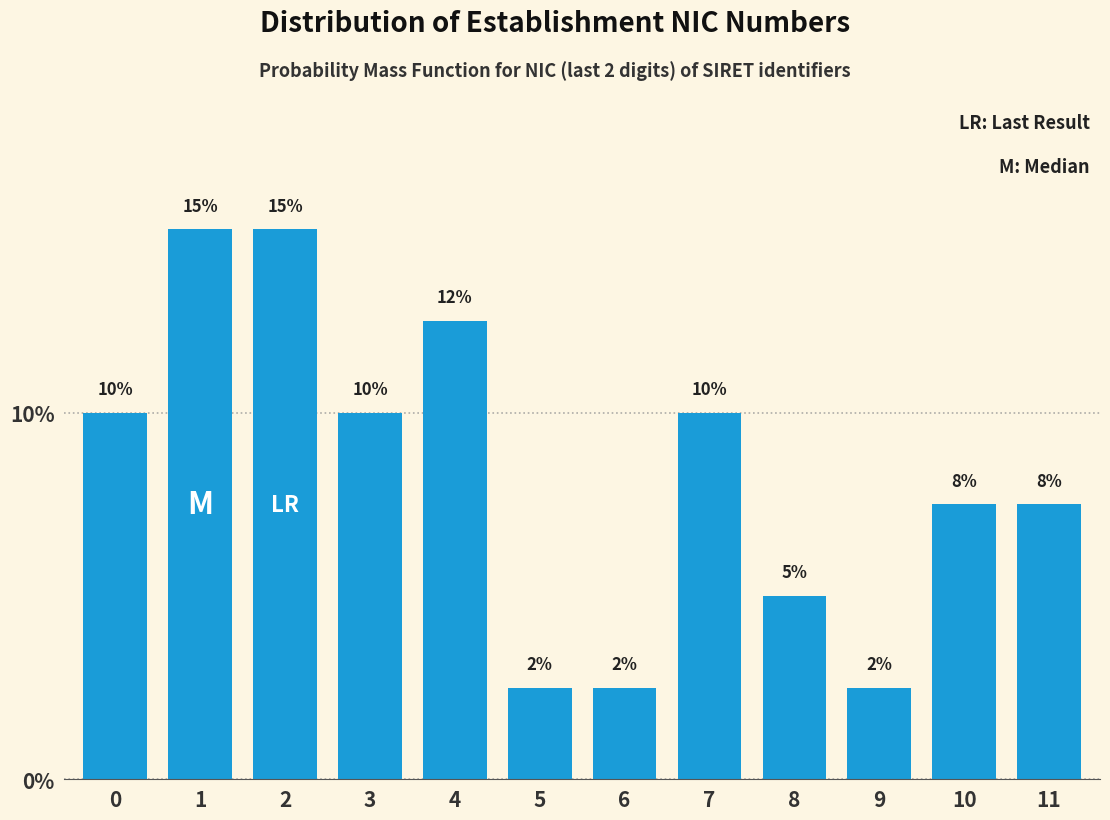

What is the value of the 1st bar from the left?

10.0